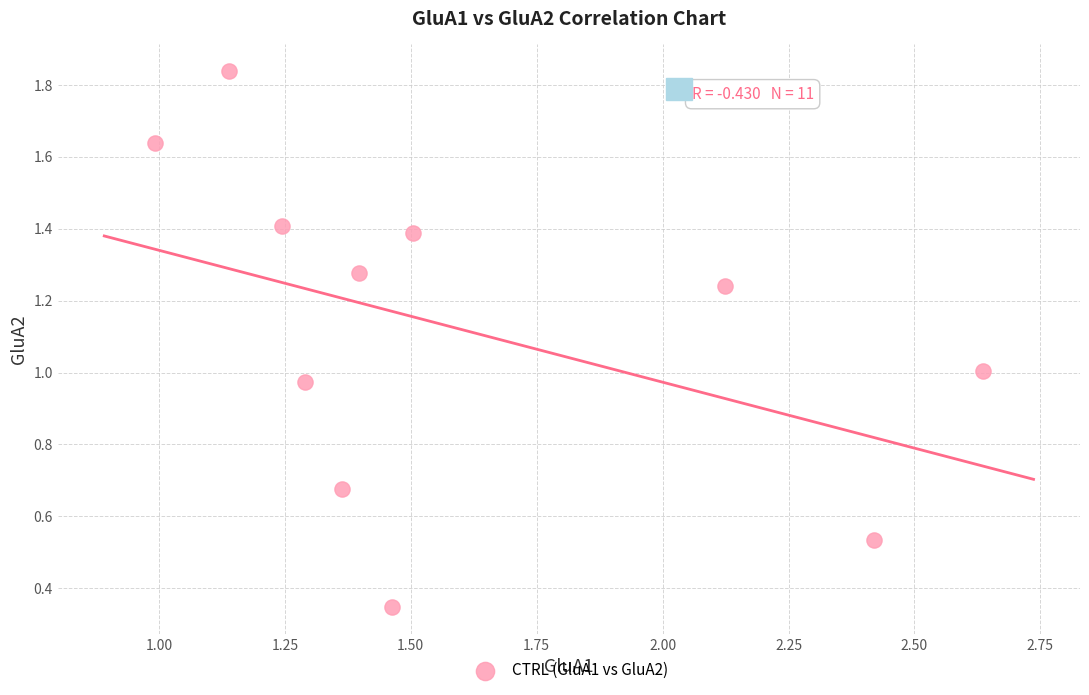

What is the range of Y values (max minus min)?

1.5